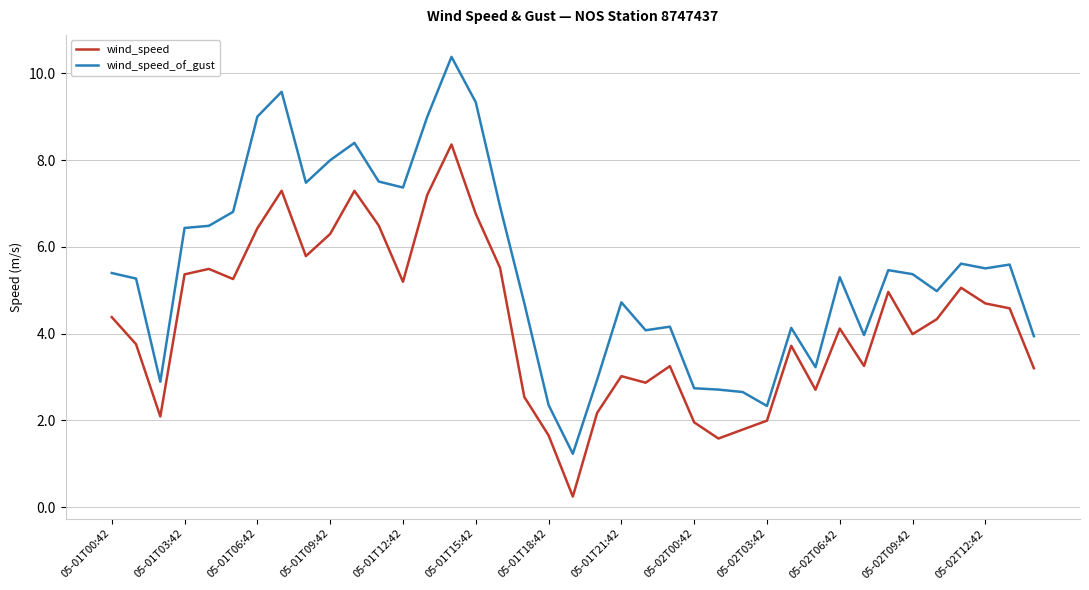

List the series in order of their overall mean, highest first.

wind_speed_of_gust, wind_speed